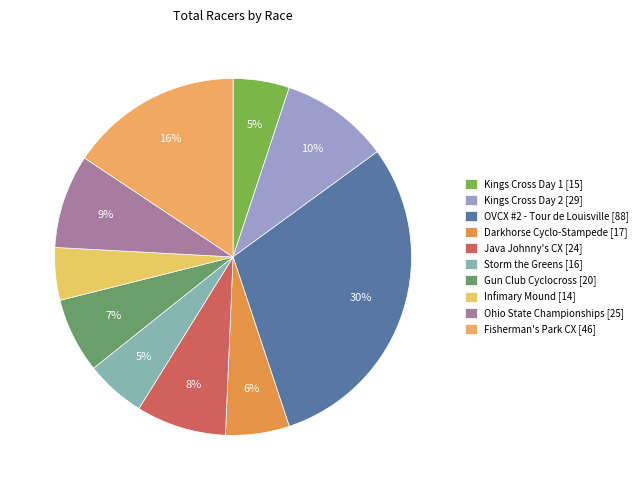

To the nearest percent, what percentage of the pie is Ohio State Championships?

9%